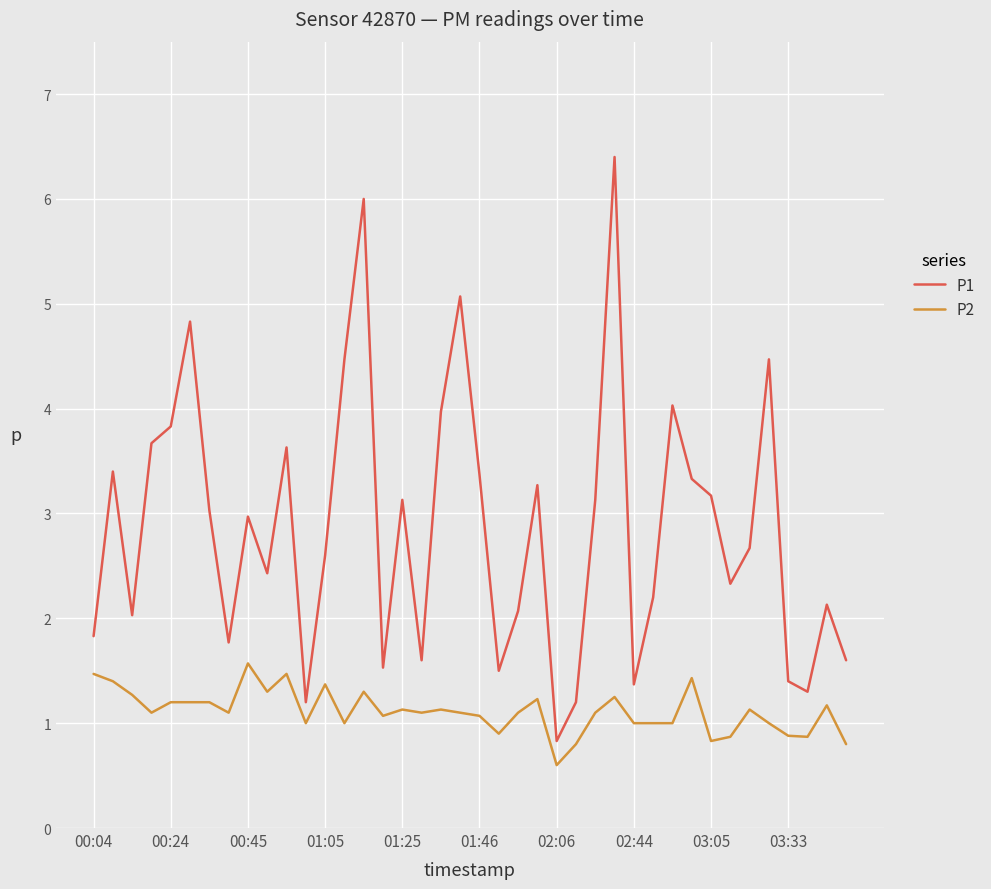

What is the maximum value for P2?

1.6